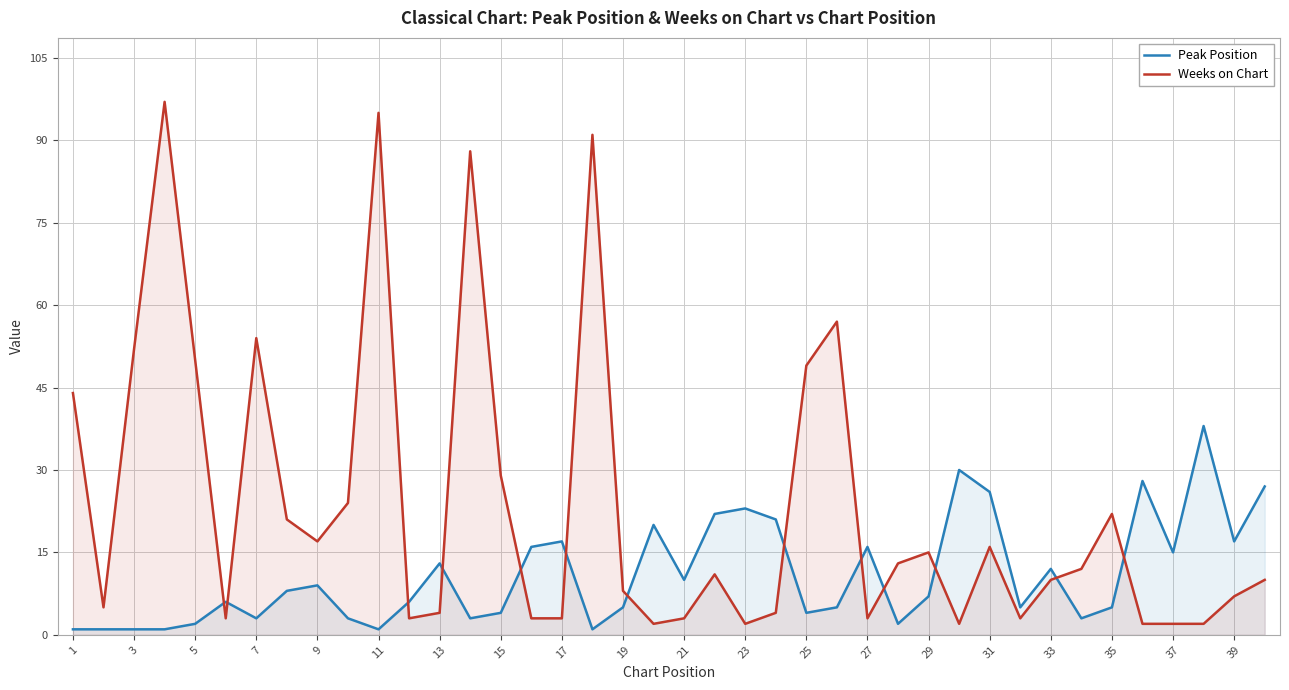

What is the highest value of the Weeks on Chart series?

97